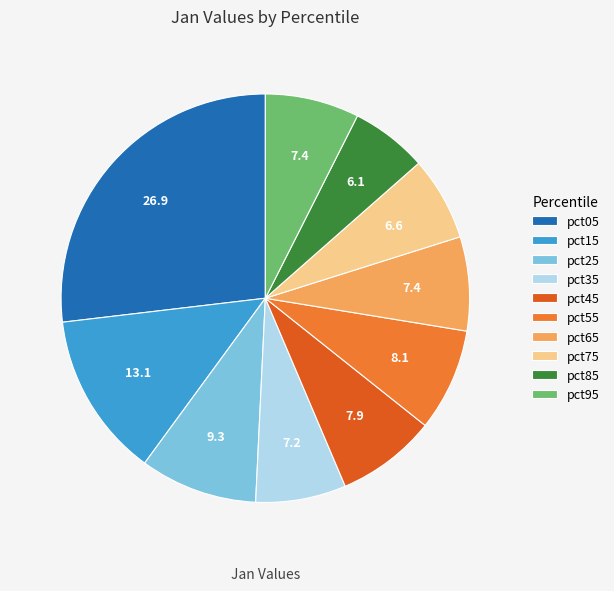

Is the sum of pct95 and pct55 greater than half?

No